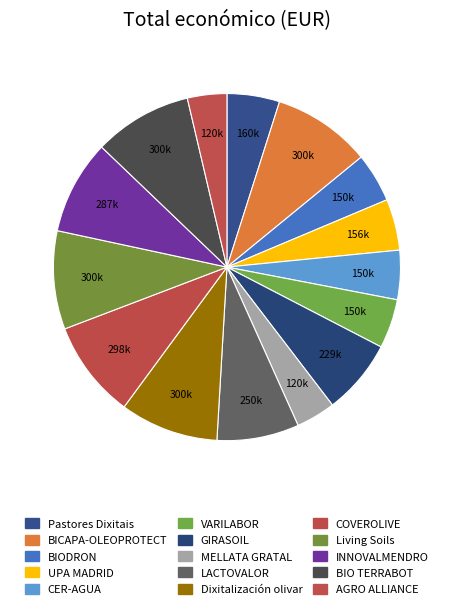

Rank the categories by value from lowest to highest.

MELLATA GRATAL, AGRO ALLIANCE, BIODRON, CER-AGUA, VARILABOR, UPA MADRID, Pastores Dixitais, GIRASOIL, LACTOVALOR, INNOVALMENDRO, COVEROLIVE, Living Soils, Dixitalización olivar, BIO TERRABOT, BICAPA-OLEOPROTECT